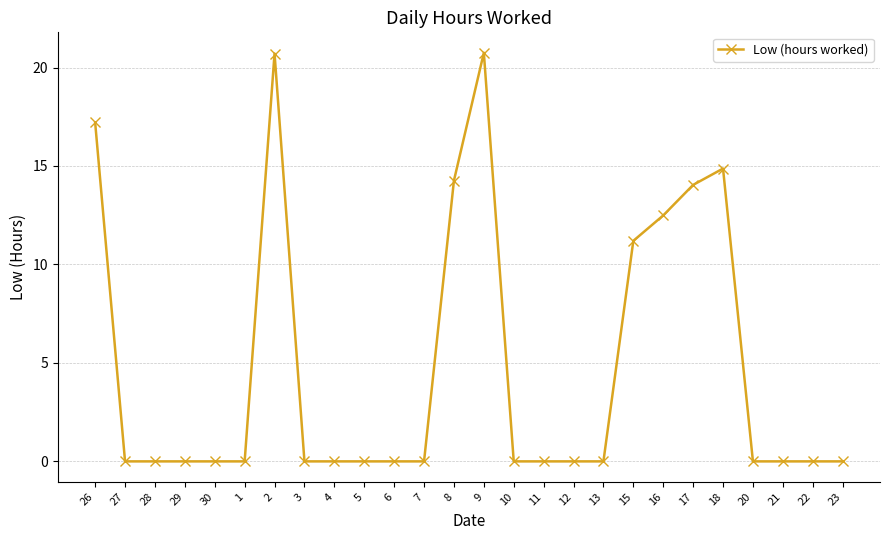

How many categories are shown in the chart?

26